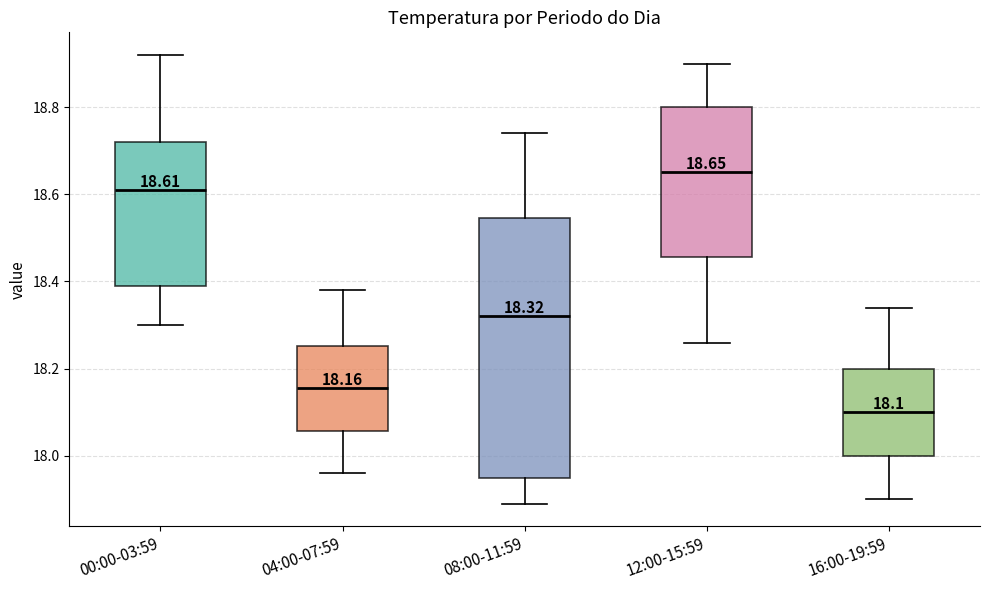

Which box's median line is the lowest?

16:00-19:59